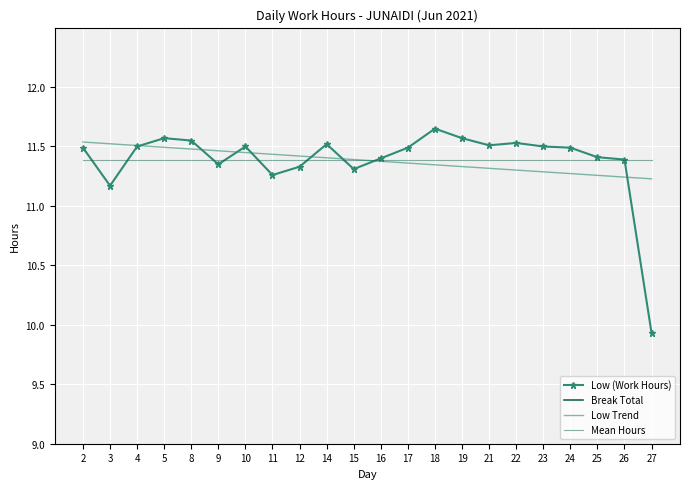

Is it true that Low Trend equals 11.3 at 19?

True